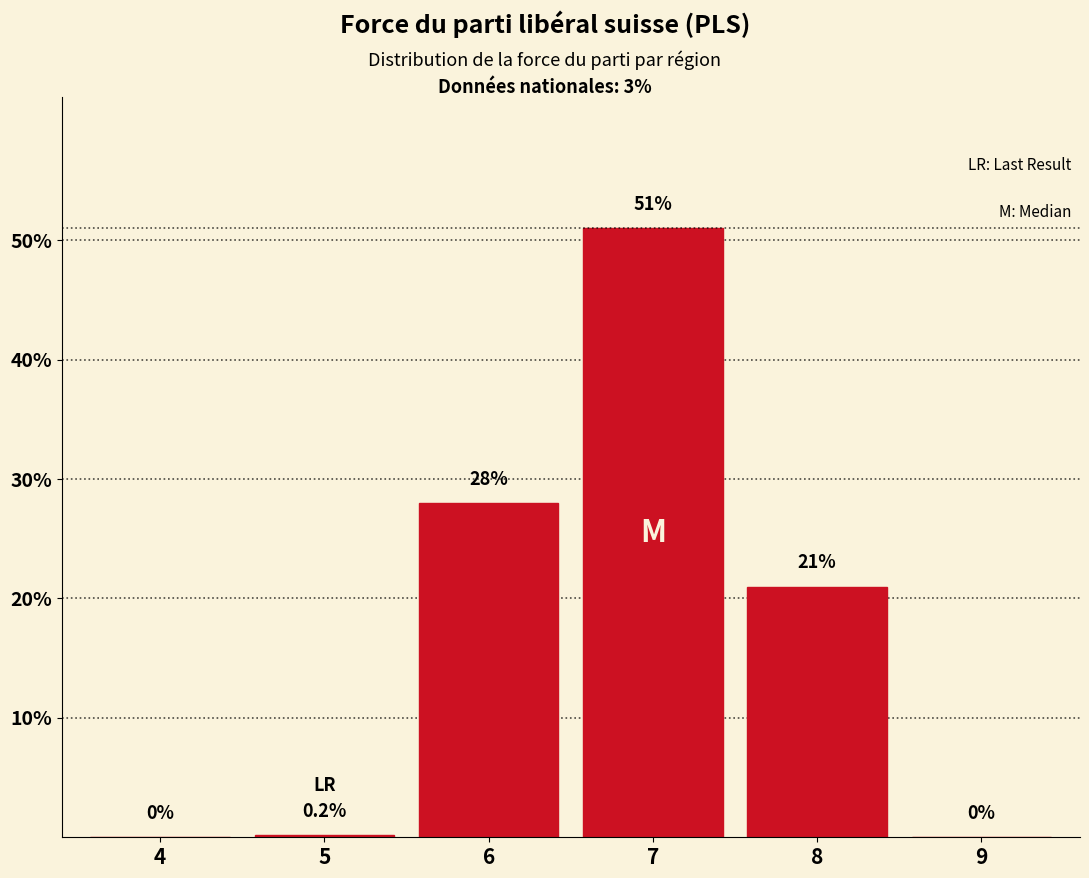

Reading right to left, extract all data points from this chart.

9=0.0	8=21.0	7=51.0	6=28.0	5=0.2	4=0.0